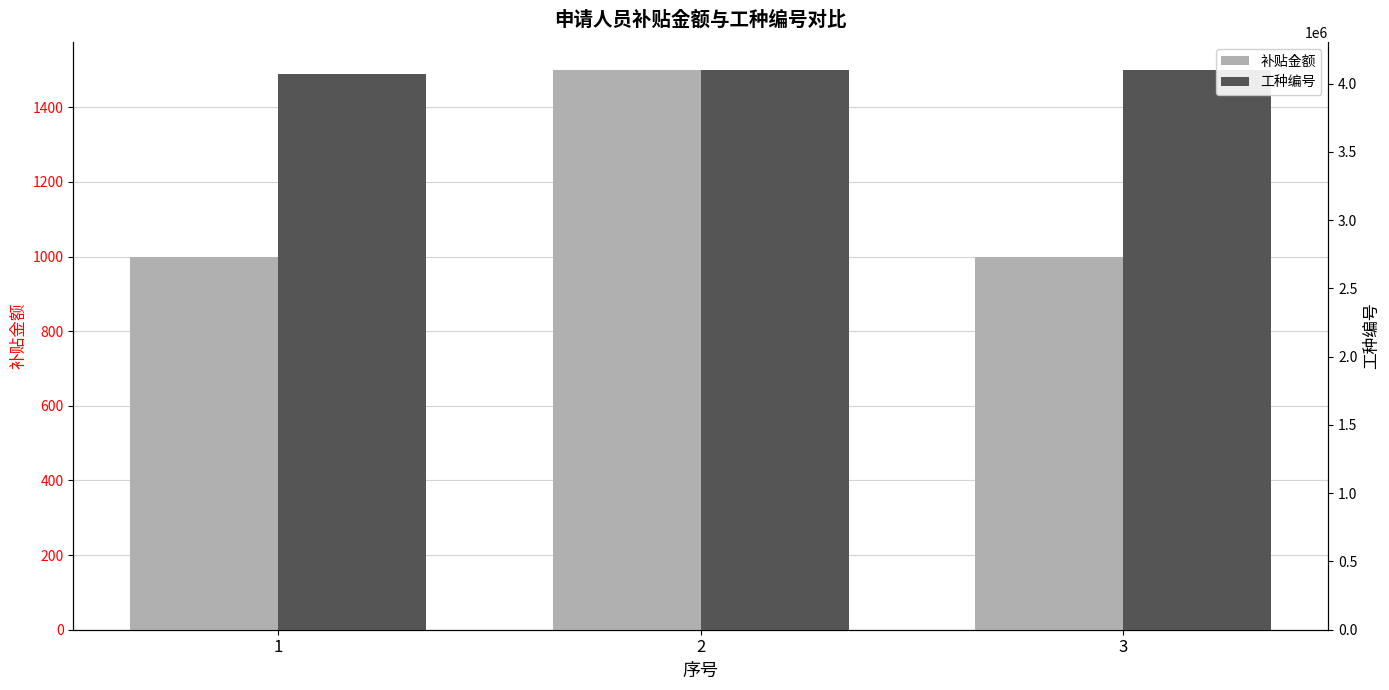

Reading right to left, what are all the values shown in this chart?

补贴金额: 3=1000	2=1500	1=1000
工种编号: 3=4100102	2=4100102	1=4070504